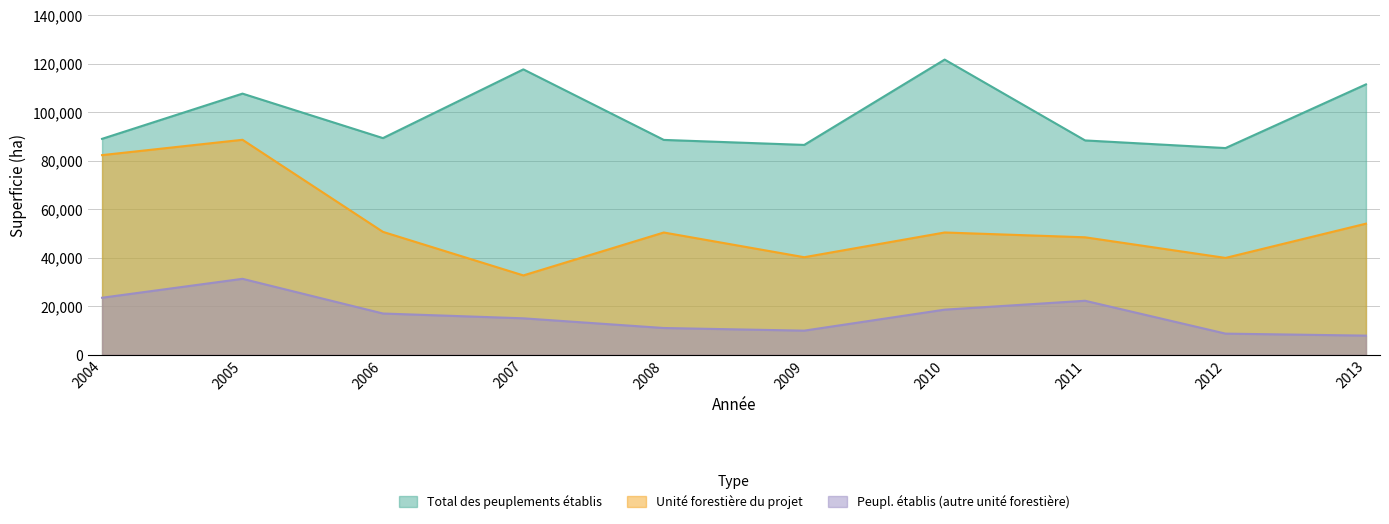

What is the sum of the Peupl. établis (autre unité forestière) values at 2004 and 2010?

42216